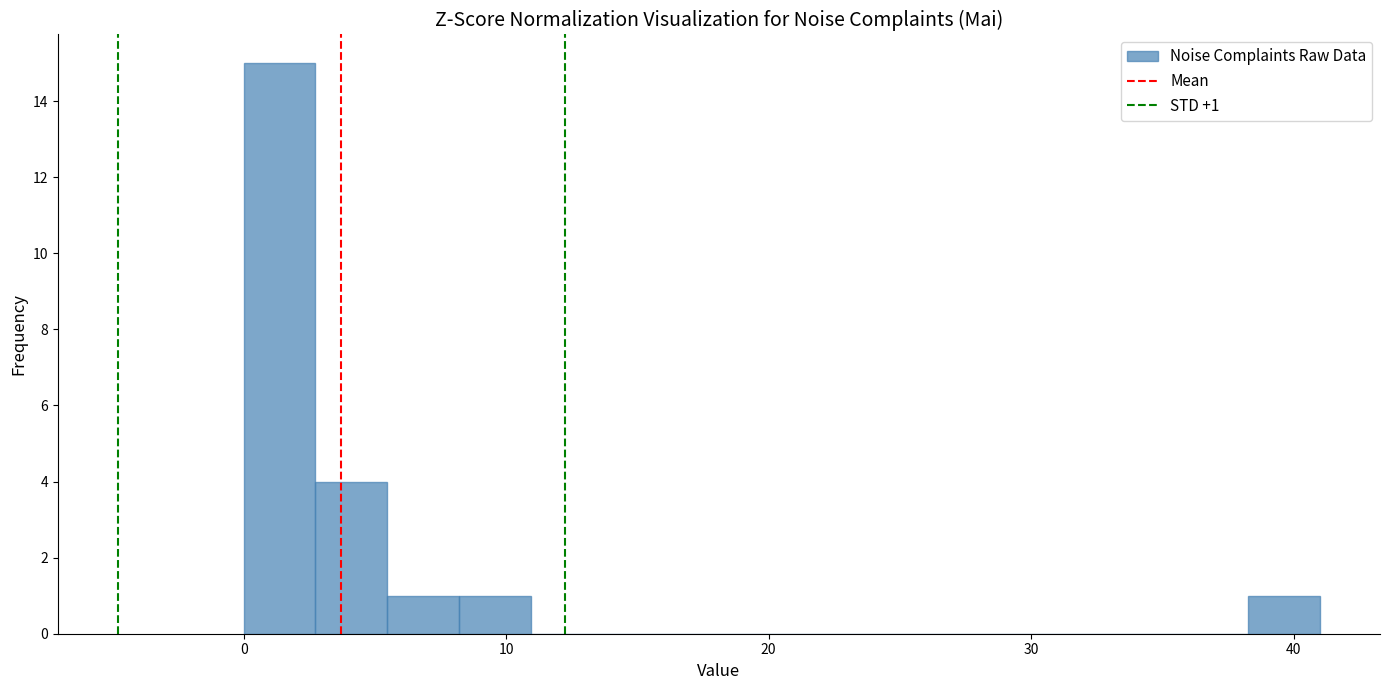

Read against the x-axis, roughly where is the centre of the tallest bar?

1